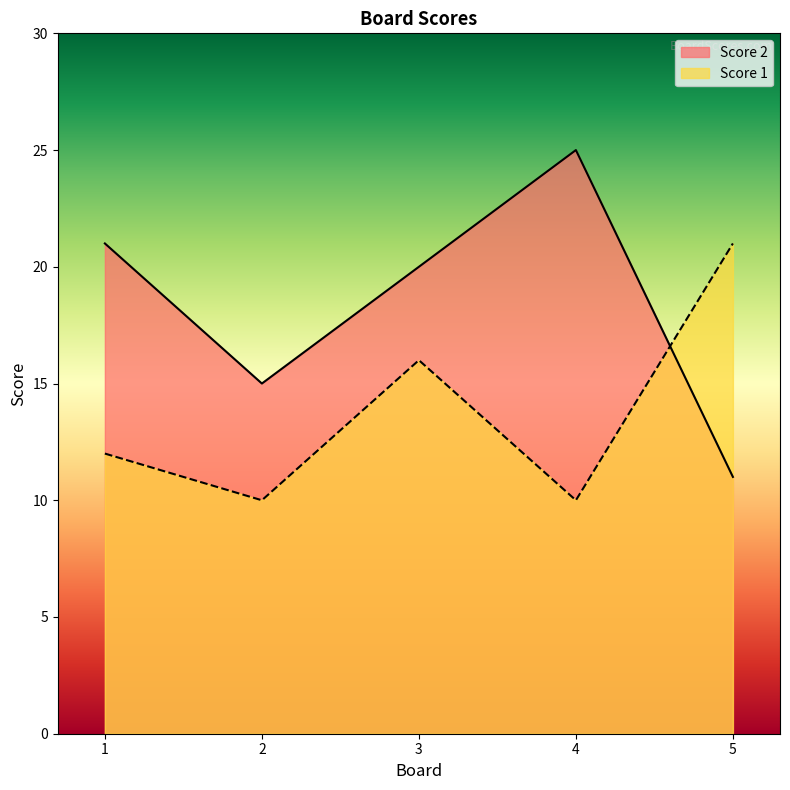

At 3, list the series in order from smallest to largest.

Score 1, Score 2